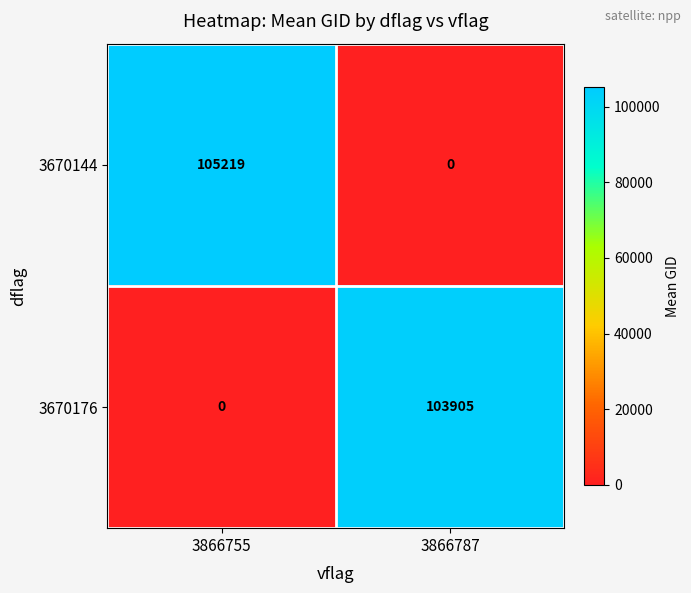

Which series changed the most between 3866755 and 3866787?

3670144